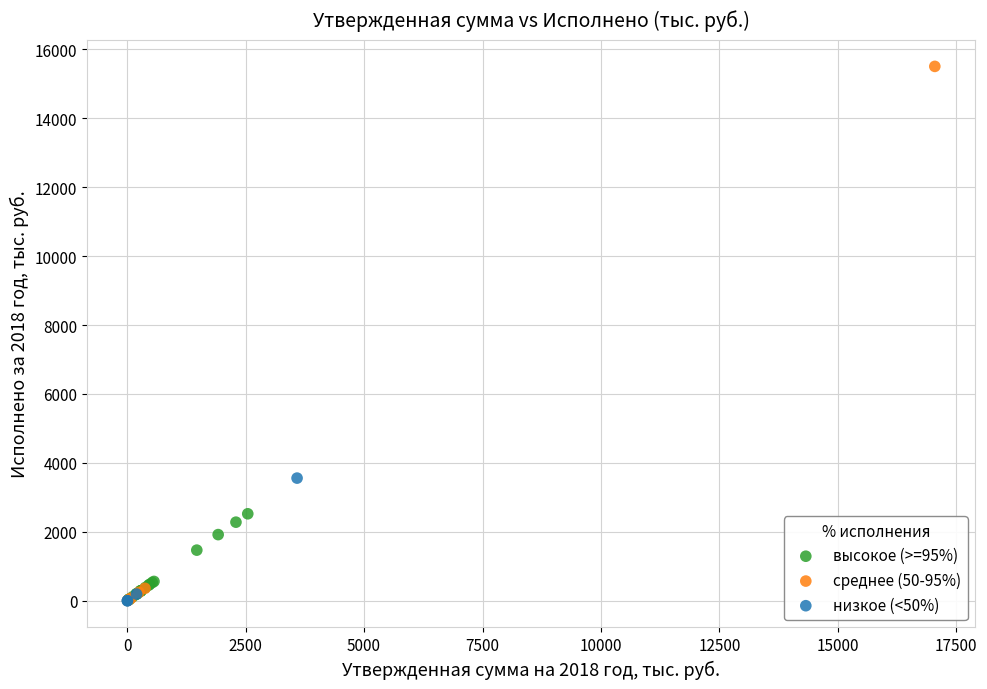

Which series contains the highest Y value?

среднее (50-95%)